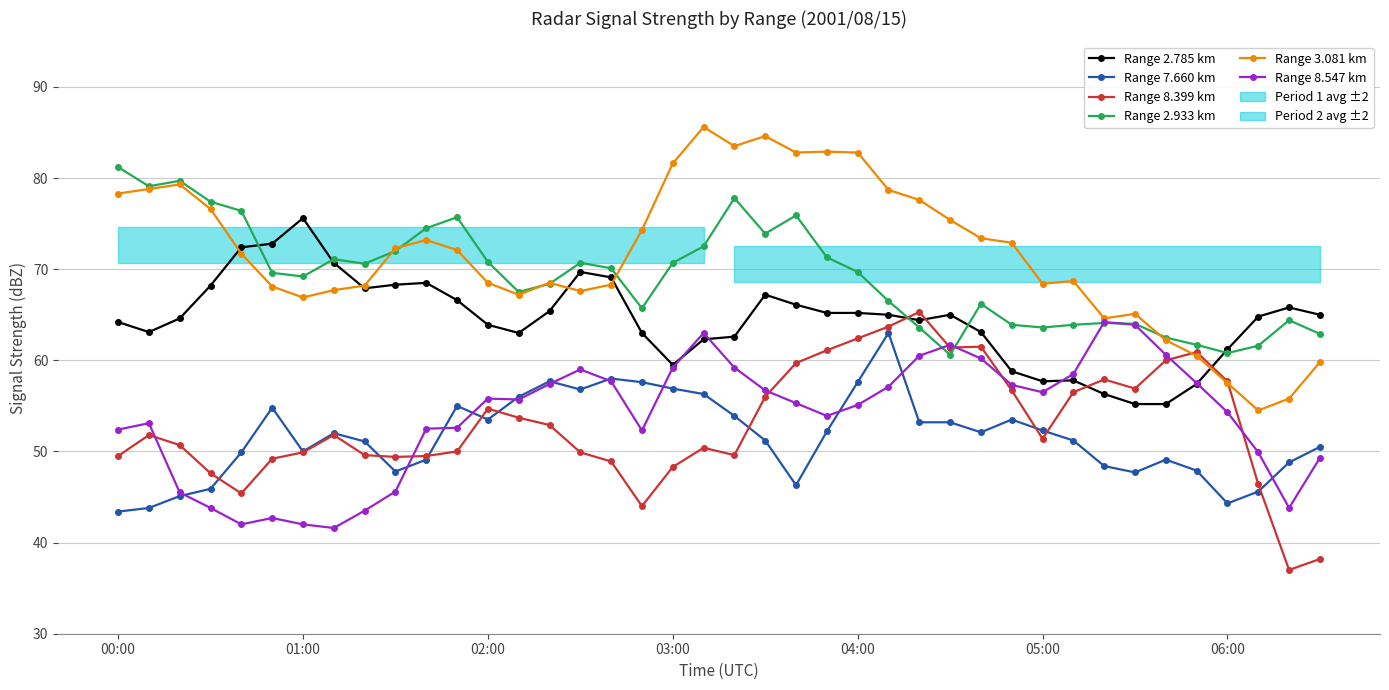

Reading left to right, transcribe all the data shown in this chart.

Range 2.785 km: 64.2	63.1	64.6	68.2	72.4	72.8	75.6	70.7	67.9	68.3	68.5	66.6	63.9	63.0	65.4	69.7	69.1	63.0	59.5	62.3	62.6	67.2	66.1	65.2	65.2	65.0	64.4	65.0	63.1	58.8	57.7	57.8	56.3	55.2	55.2	57.4	61.2	64.8	65.8	65.0
Range 7.660 km: 43.4	43.8	45.1	45.9	49.9	54.8	50.0	52.0	51.1	47.8	49.1	55.0	53.5	56.0	57.7	56.8	58.0	57.6	56.9	56.3	53.9	51.2	46.3	52.2	57.6	63.0	53.2	53.2	52.1	53.5	52.3	51.2	48.4	47.7	49.1	47.9	44.3	45.6	48.8	50.5
Range 8.399 km: 49.5	51.8	50.7	47.6	45.4	49.2	49.9	51.8	49.6	49.4	49.5	50.0	54.7	53.7	52.9	49.9	48.9	44.0	48.3	50.4	49.6	56.0	59.7	61.1	62.4	63.7	65.3	61.4	61.5	56.7	51.4	56.5	57.9	56.9	60.0	60.9	57.7	46.4	37.0	38.2
Range 2.933 km: 81.2	79.1	79.7	77.4	76.4	69.6	69.2	71.1	70.6	72.0	74.5	75.7	70.8	67.5	68.4	70.7	70.1	65.7	70.7	72.5	77.8	73.9	75.9	71.3	69.7	66.5	63.6	60.6	66.2	63.9	63.6	63.9	64.1	64.0	62.5	61.7	60.8	61.6	64.4	62.9
Range 3.081 km: 78.3	78.8	79.3	76.6	71.7	68.1	66.9	67.7	68.2	72.3	73.2	72.1	68.5	67.2	68.5	67.6	68.3	74.3	81.6	85.6	83.5	84.6	82.8	82.9	82.8	78.7	77.6	75.4	73.4	72.9	68.4	68.7	64.6	65.1	62.2	60.5	57.5	54.5	55.8	59.8
Range 8.547 km: 52.4	53.1	45.5	43.8	42.0	42.7	42.0	41.6	43.5	45.6	52.5	52.6	55.8	55.7	57.4	59.0	57.7	52.3	59.2	63.0	59.2	56.7	55.3	53.9	55.1	57.1	60.5	61.7	60.2	57.3	56.5	58.5	64.2	63.9	60.6	57.5	54.3	49.9	43.8	49.3